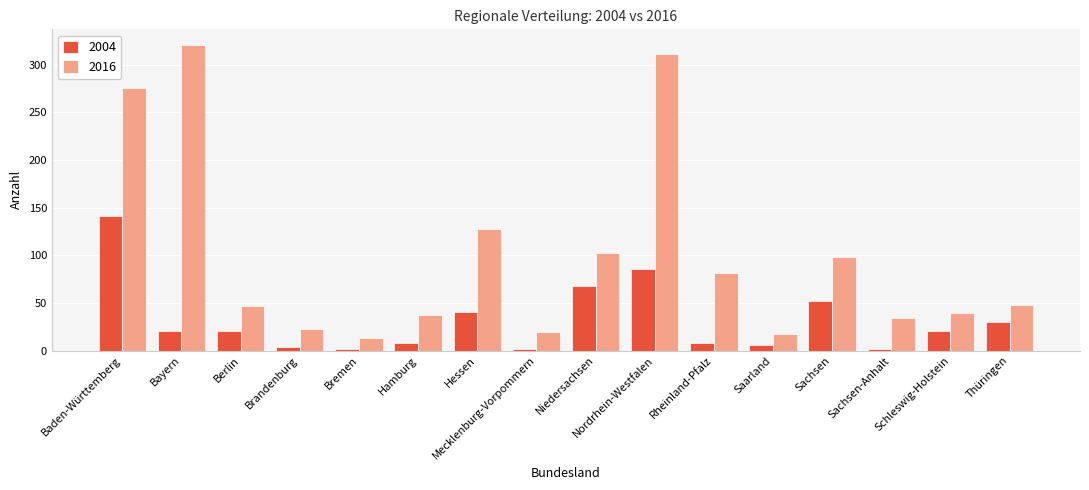

What value does the 2004 series have at Sachsen-Anhalt?

2